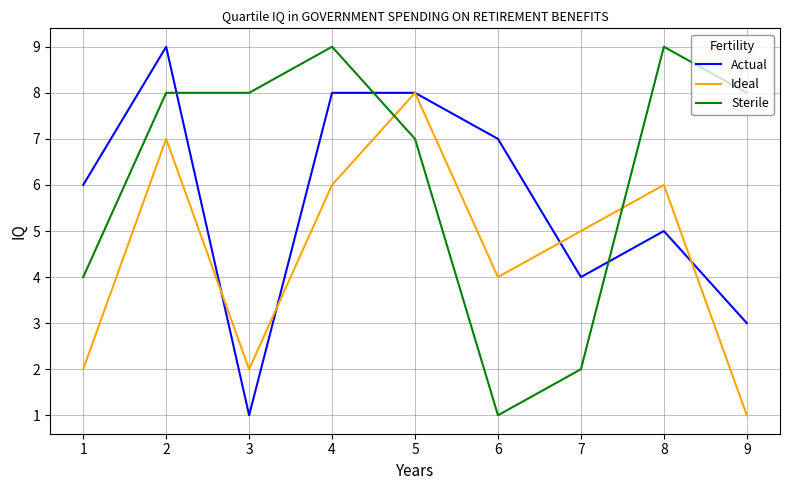

At which category is the sum across all series the highest?

2